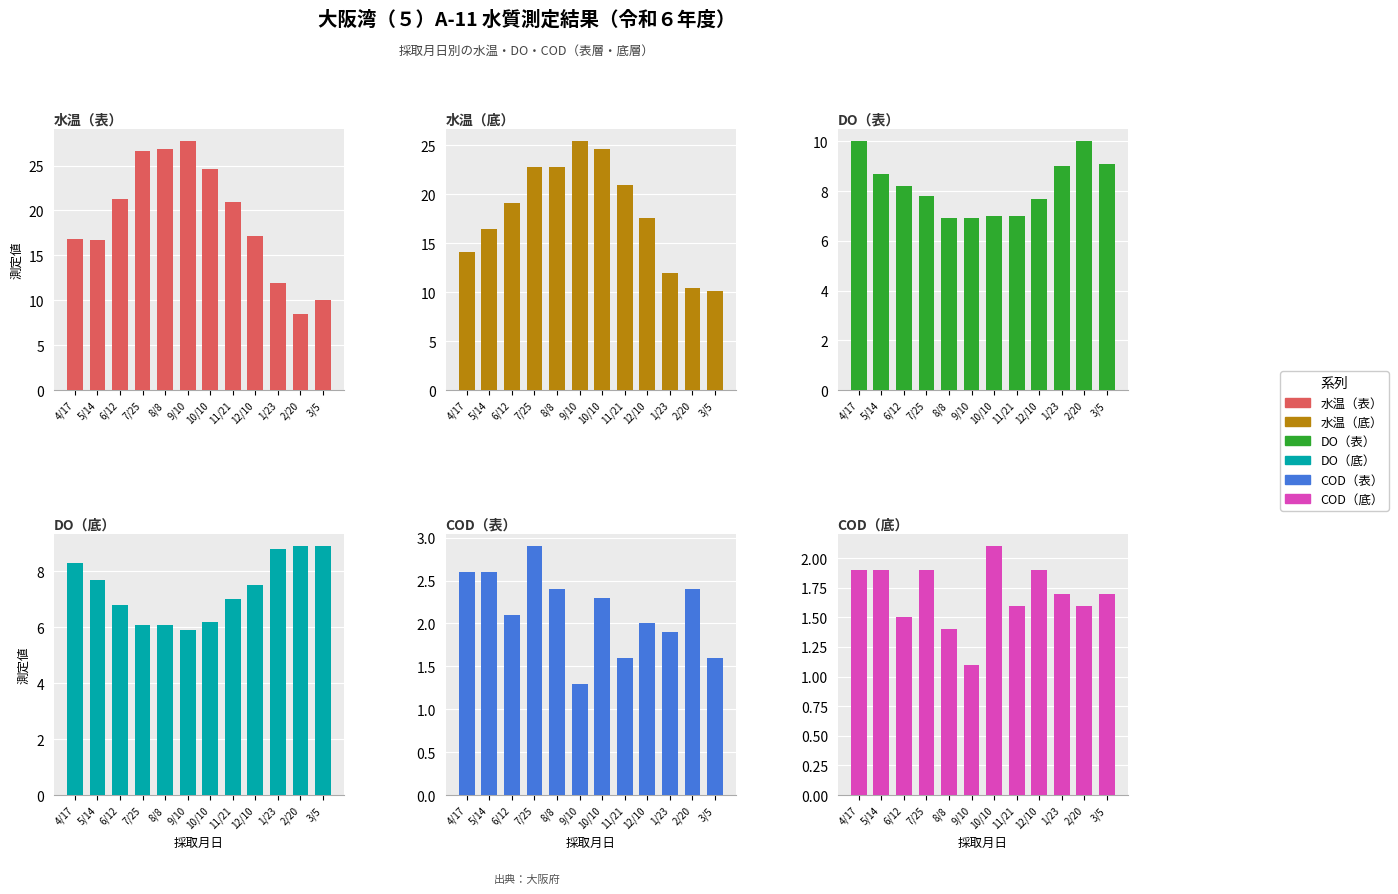

Rank the categories by COD（底） value from highest to lowest.

10/10, 4/17, 5/14, 7/25, 12/10, 1/23, 3/5, 11/21, 2/20, 6/12, 8/8, 9/10